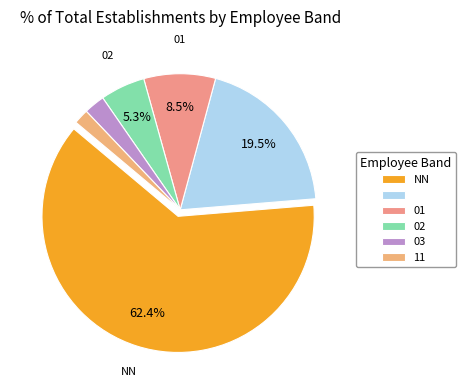

Which slice represents more than half of the pie?

NN